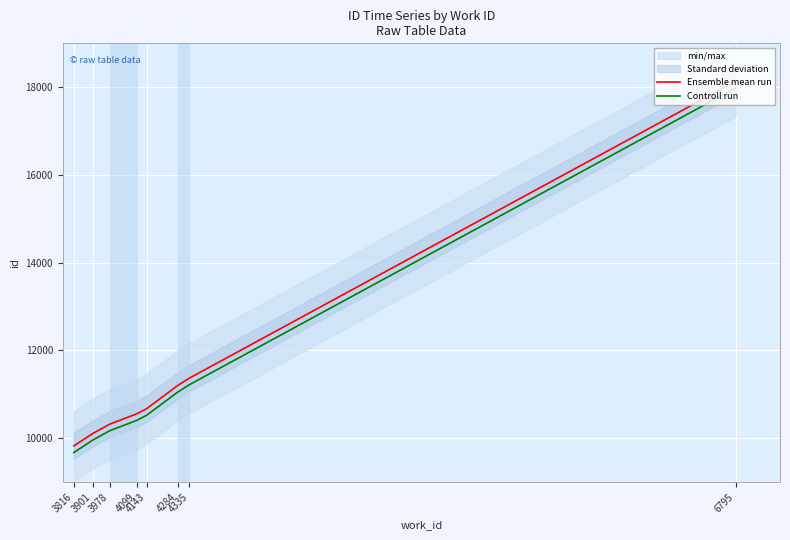

Which category has the highest value in the Controll run series?

6795